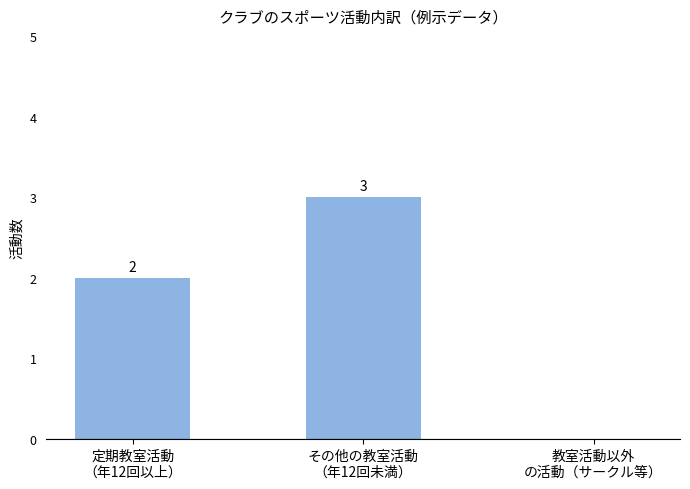

What is the sum of all values?

5